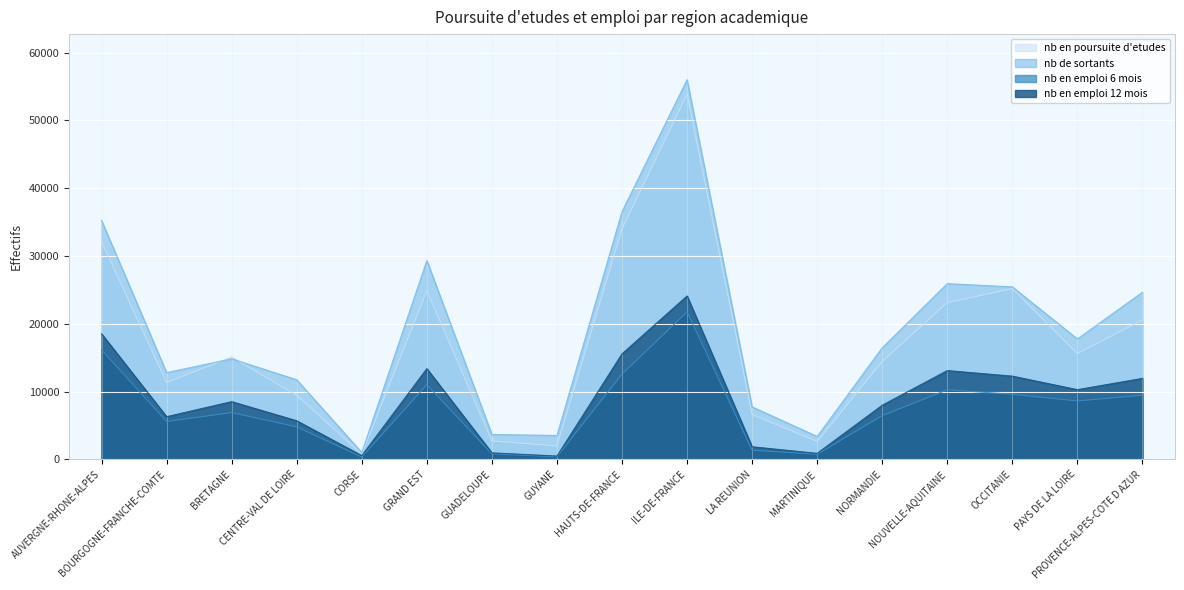

Reading right to left, list all the values displayed in this chart.

nb en poursuite d'etudes: 20575	15609	25177	23127	14429	2642	6621	53867	33988	1985	2719	24895	779	9441	15099	11327	32111
nb de sortants: 24656	17765	25446	25923	16467	3379	7738	56014	36552	3524	3669	29338	1013	11739	14833	12798	35245
nb en emploi 6 mois: 9462	8610	9603	10260	6446	753	1345	21754	12579	372	816	11015	352	4796	6899	5582	16175
nb en emploi 12 mois: 11944	10280	12276	13095	7985	883	1856	24103	15565	485	956	13380	548	5692	8516	6296	18523